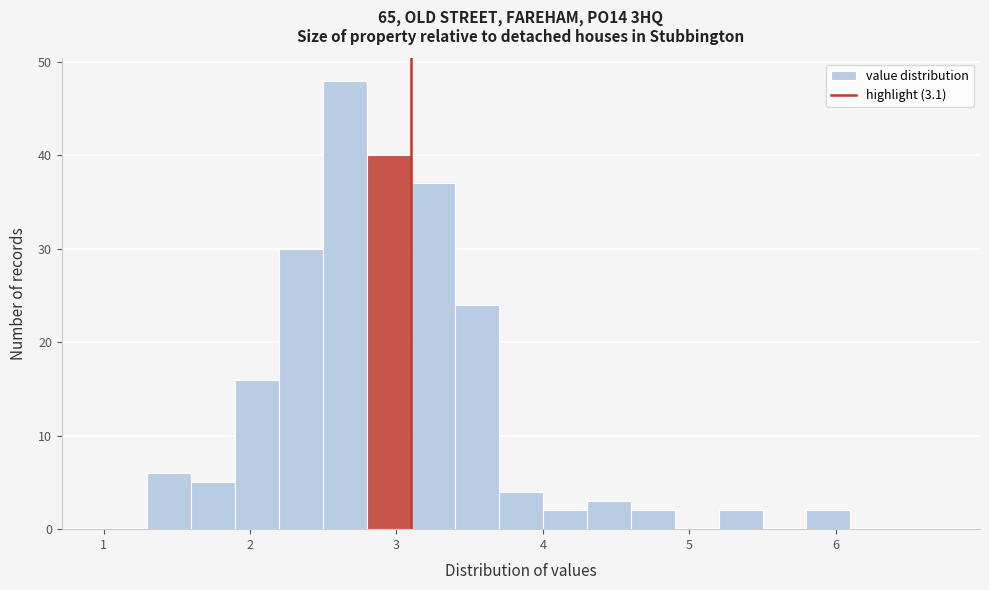

Around what value on the x-axis is the tallest bar? Give the approximate position of its centre, as read against the axis.

2.7